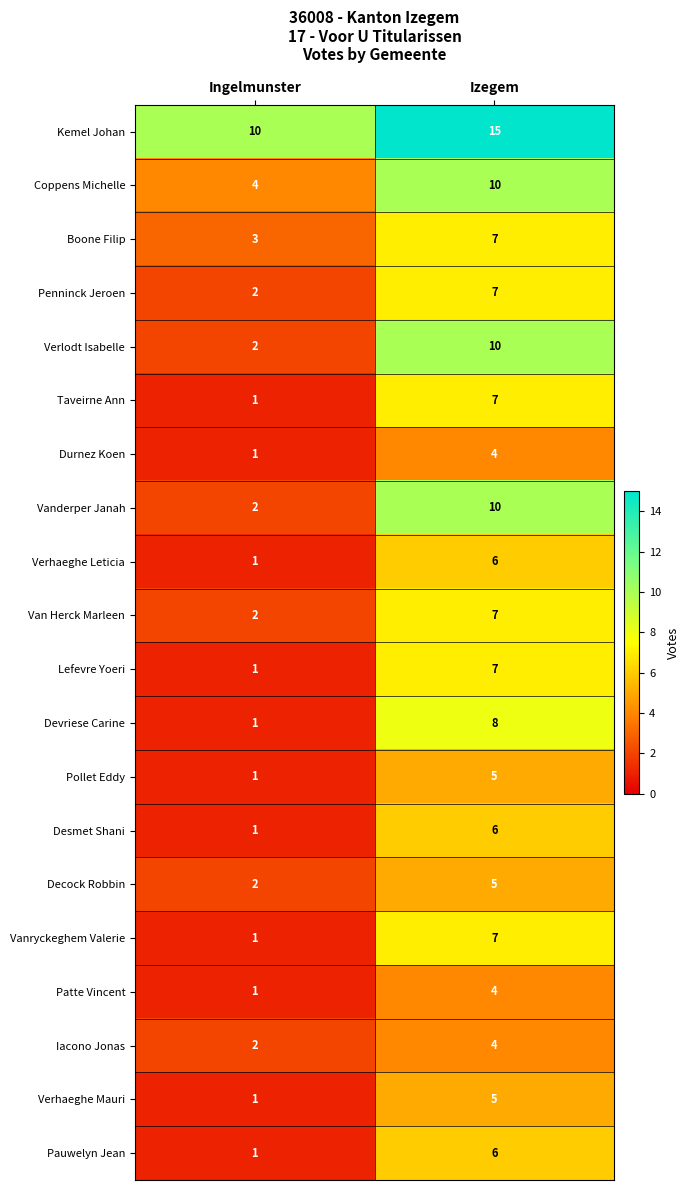

Which category has the highest value in the Decock Robbin series?

Izegem